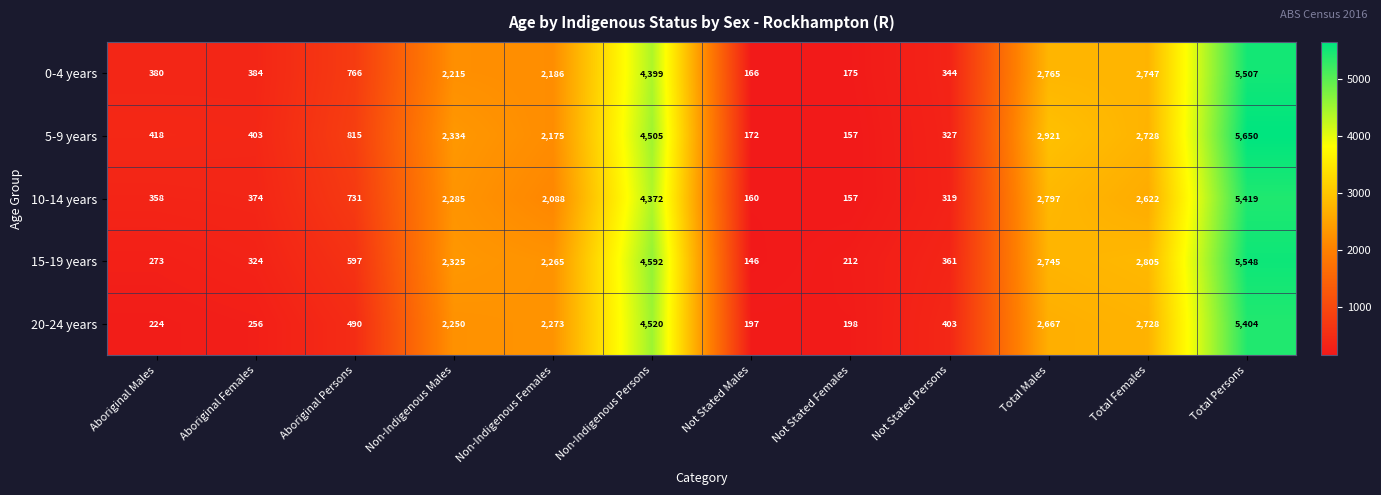

The 20-24 years series shows 311 at Aboriginal Males. True or false?

False